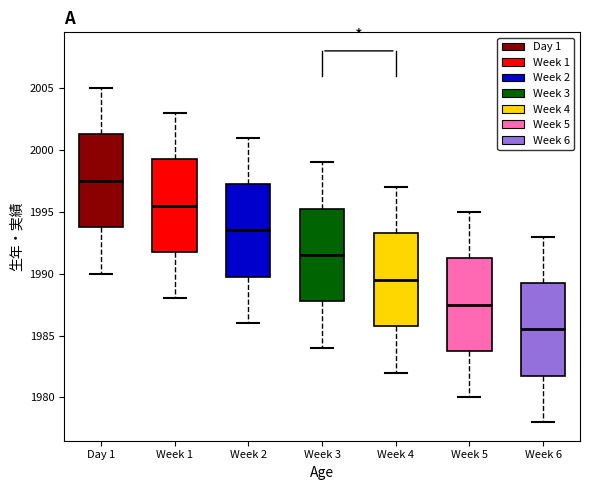

Where is the upper edge of the box for Week 1 on the y-axis? The values are not printed on the chart, so give them approximately, as read against the axis.

1999.5